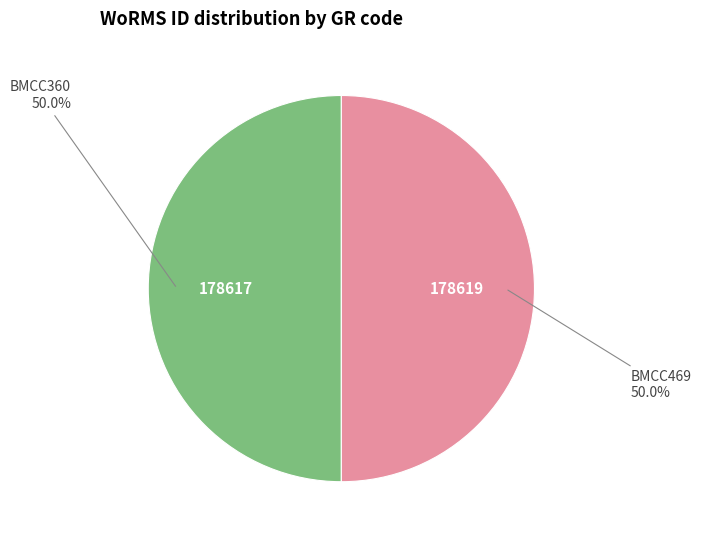

What percentage is NOT represented by BMCC469?

50.0%